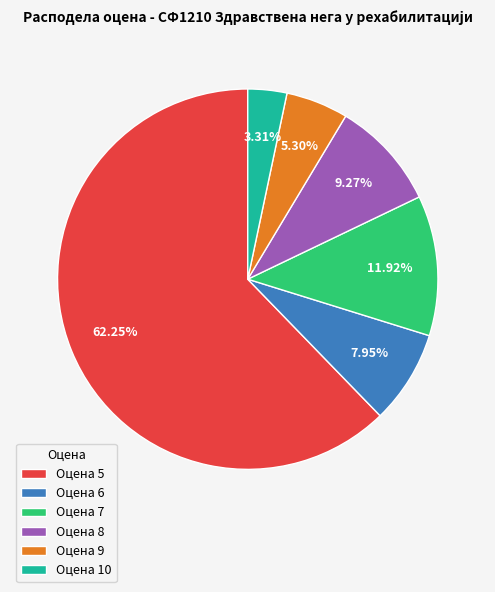

Combined, do Оцена 10 and Оцена 5 account for over 50%?

Yes